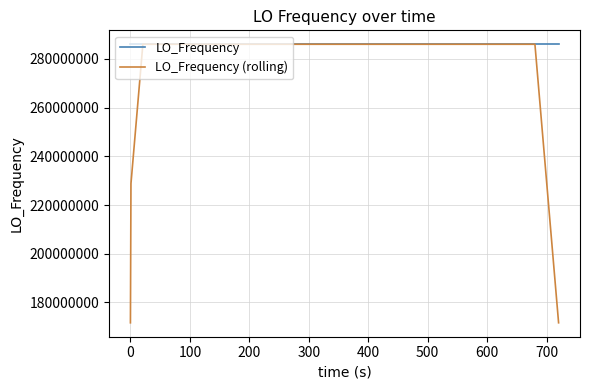

Rank the series by their average value, from highest to lowest.

LO_Frequency, LO_Frequency (rolling)